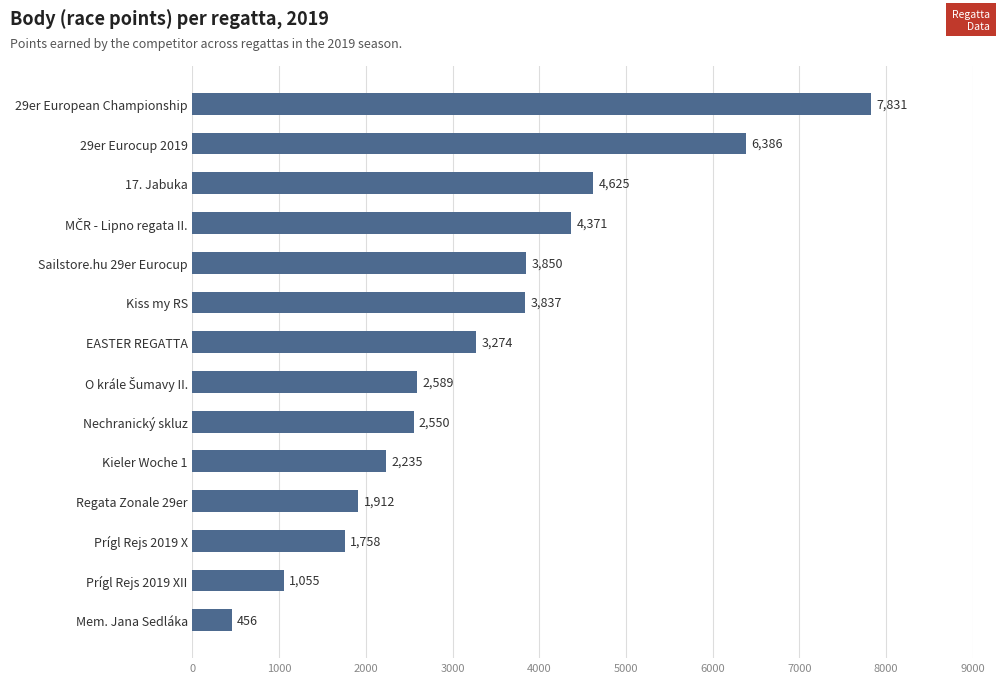

What is the difference between the second highest and second lowest values?

5331